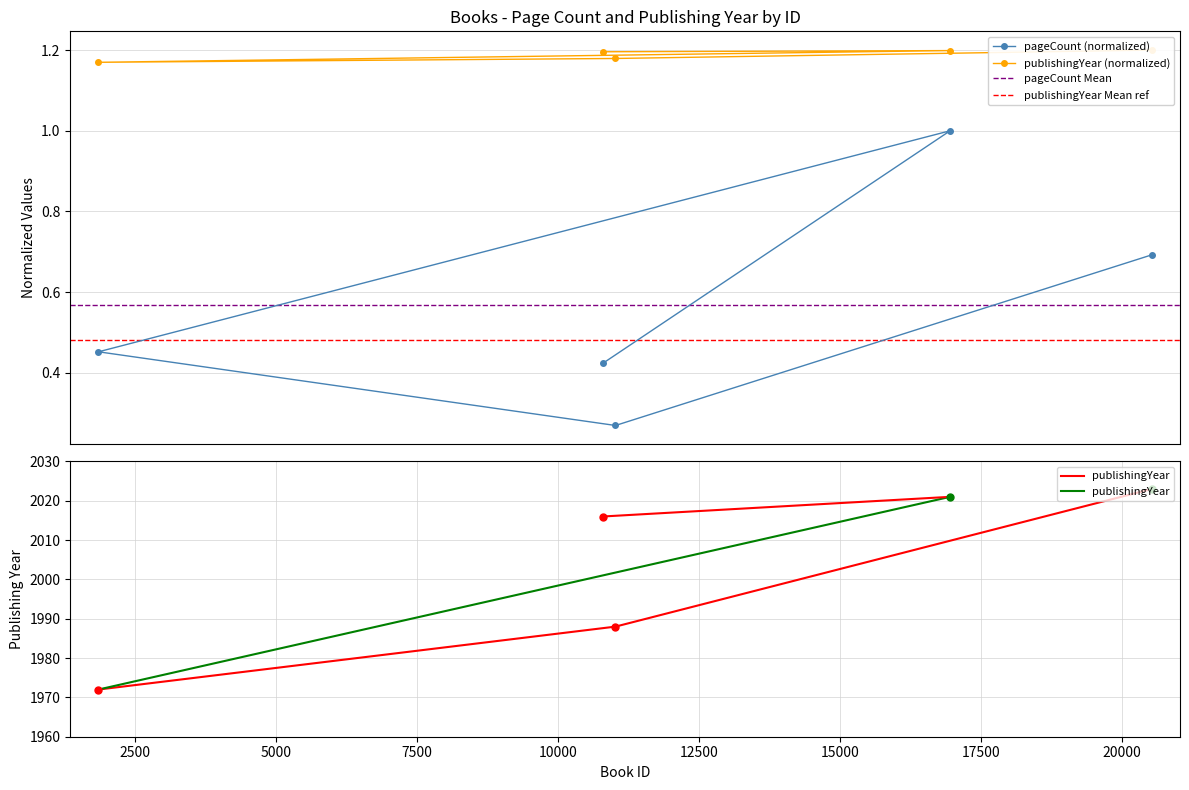

Count the publishingYear values in the range 1 to 2.

5